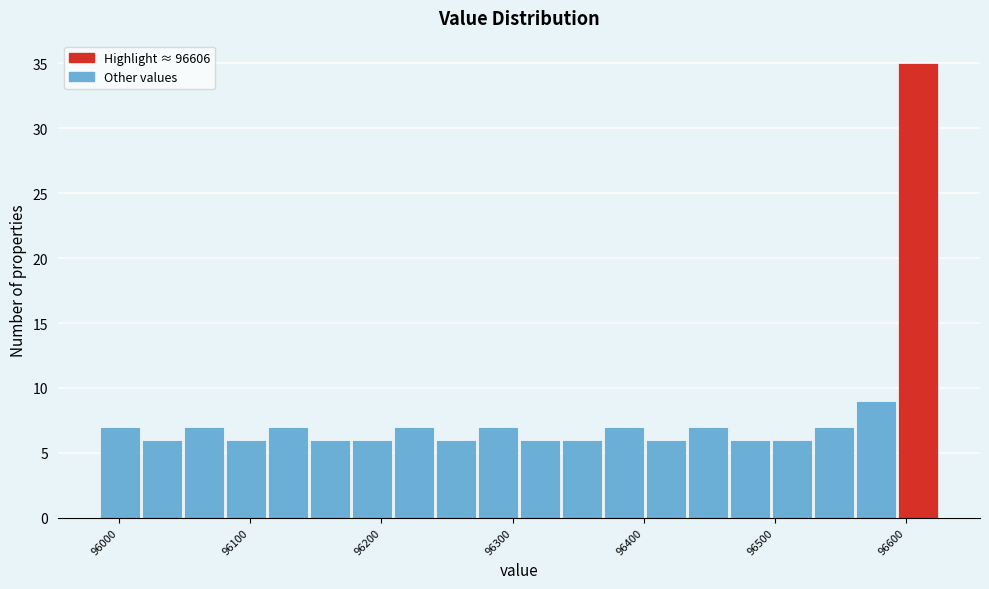

Read against the x-axis, roughly where is the centre of the tallest bar?

96610